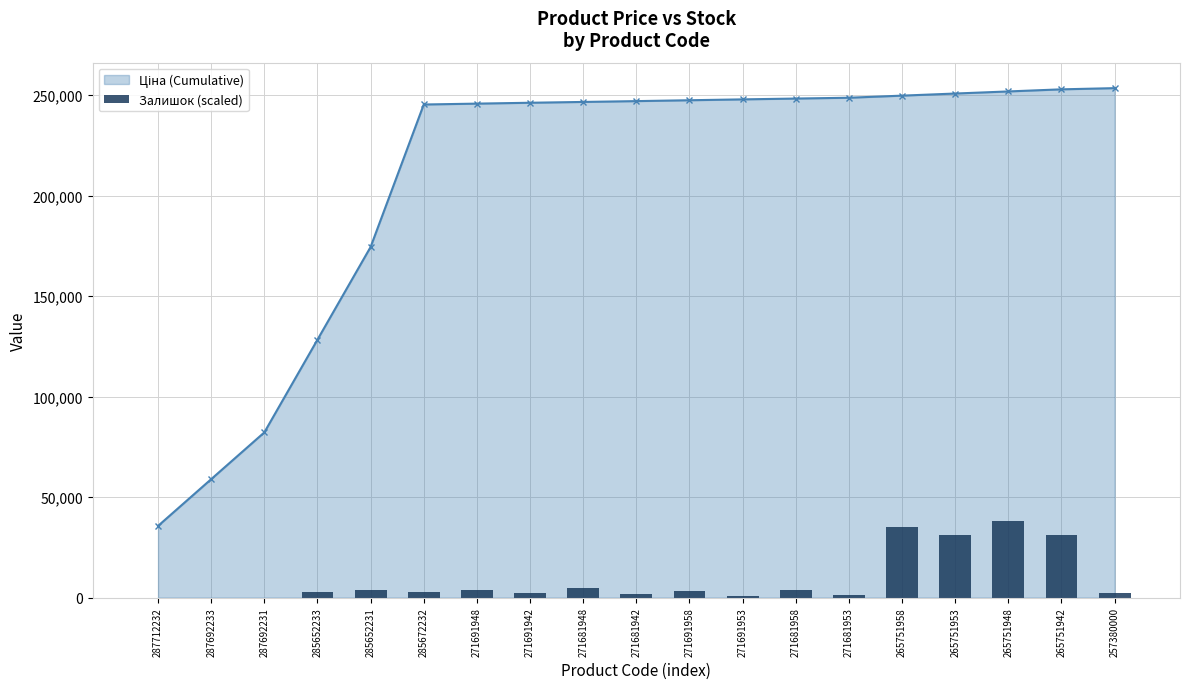

What is the label of the 19th bar from the right?

287712232